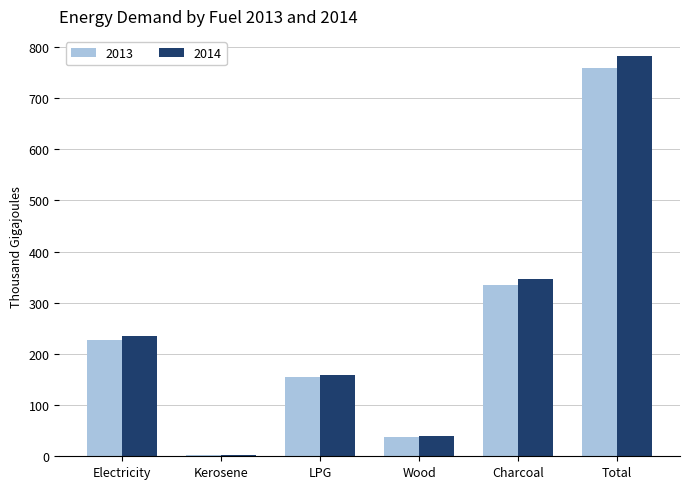

What is the difference between the 2013 values at Wood and Total?

719.4